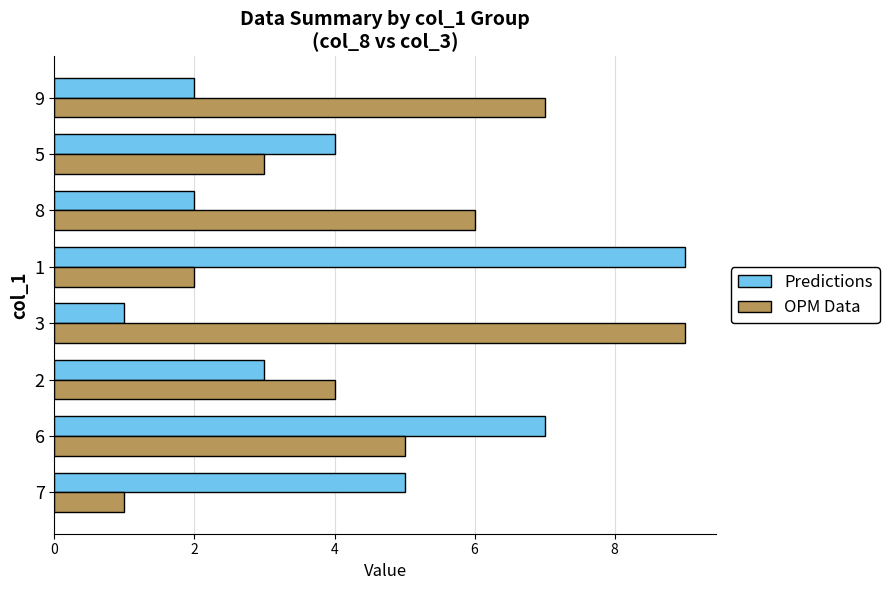

Is it true that Predictions equals 2 at 5?

False